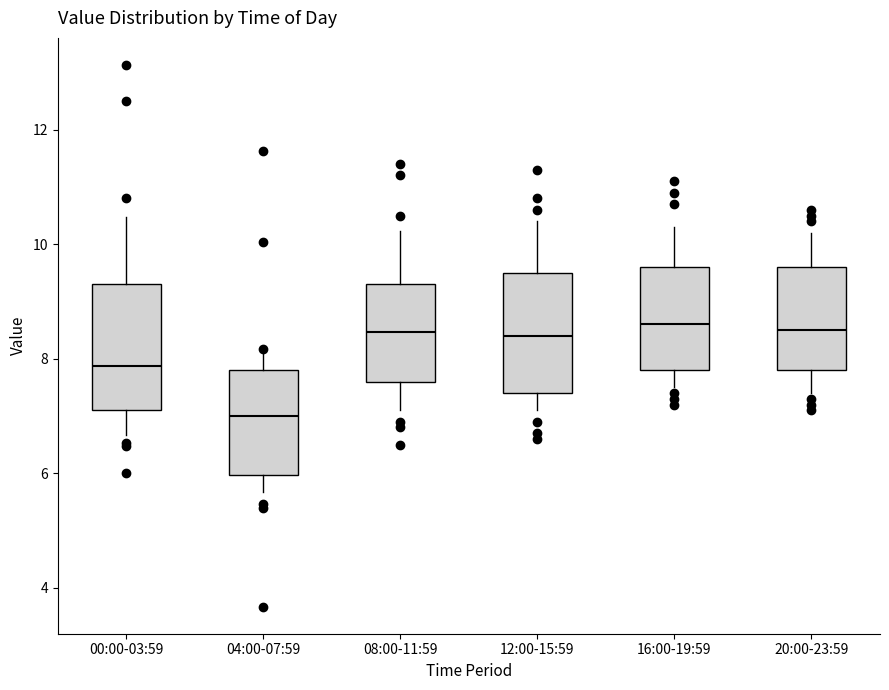

Where does the upper whisker of the box for 16:00-19:59 end on the y-axis? The values are not printed on the chart, so give them approximately, as read against the axis.

10.4